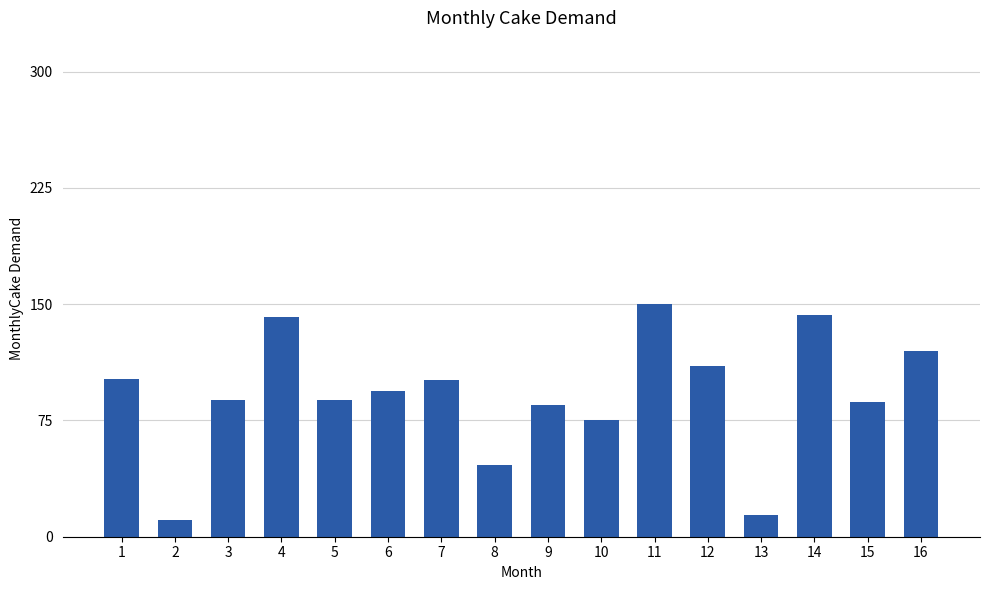

What is the sum of all values?

1456